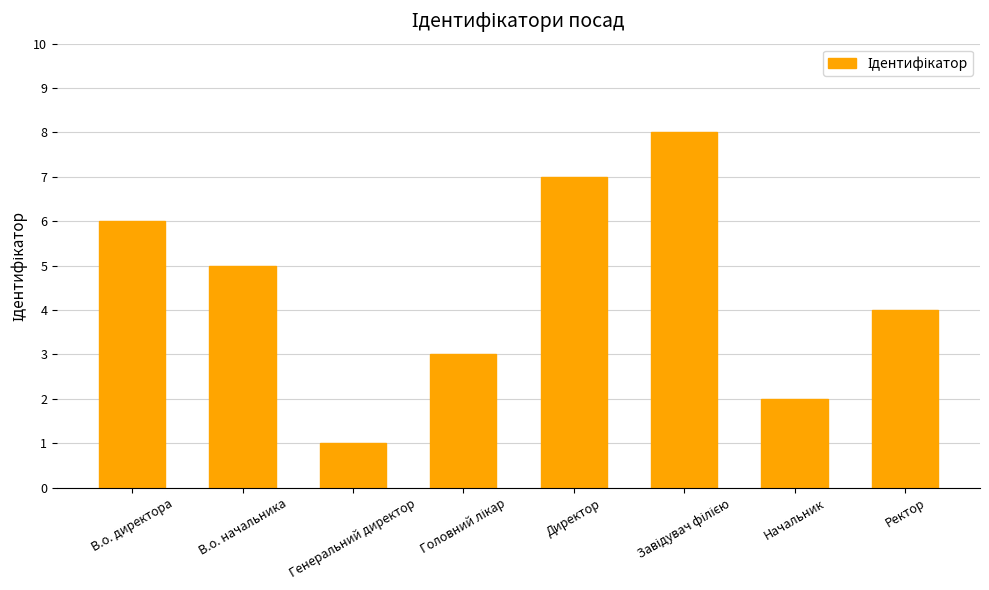

Between Директор and Генеральний директор, which is larger?

Директор